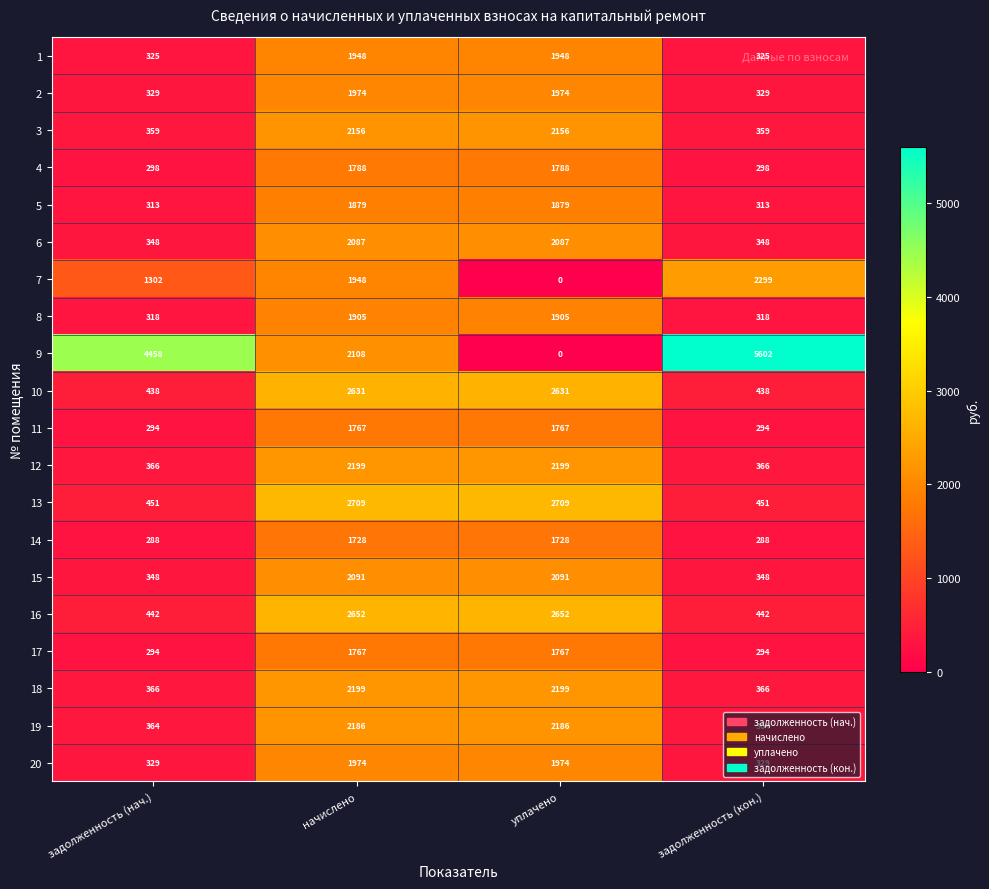

What is the difference between the 16 values at начислено and задолженность (нач.)?

2210